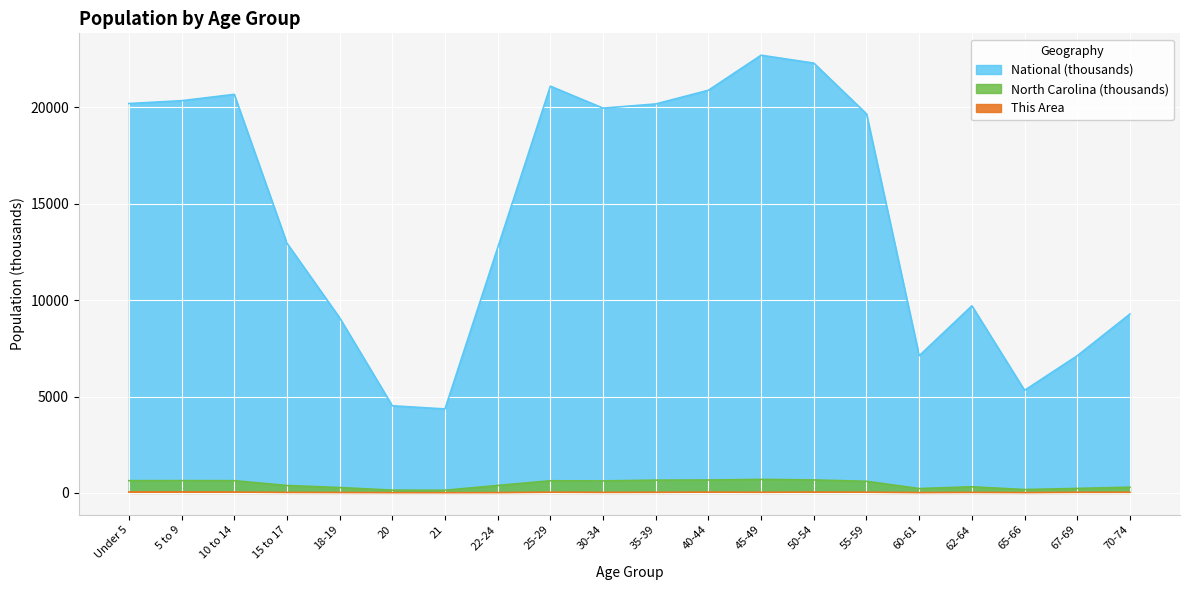

In North Carolina, how many points are higher than both neighbors (excluding endpoints)?

4